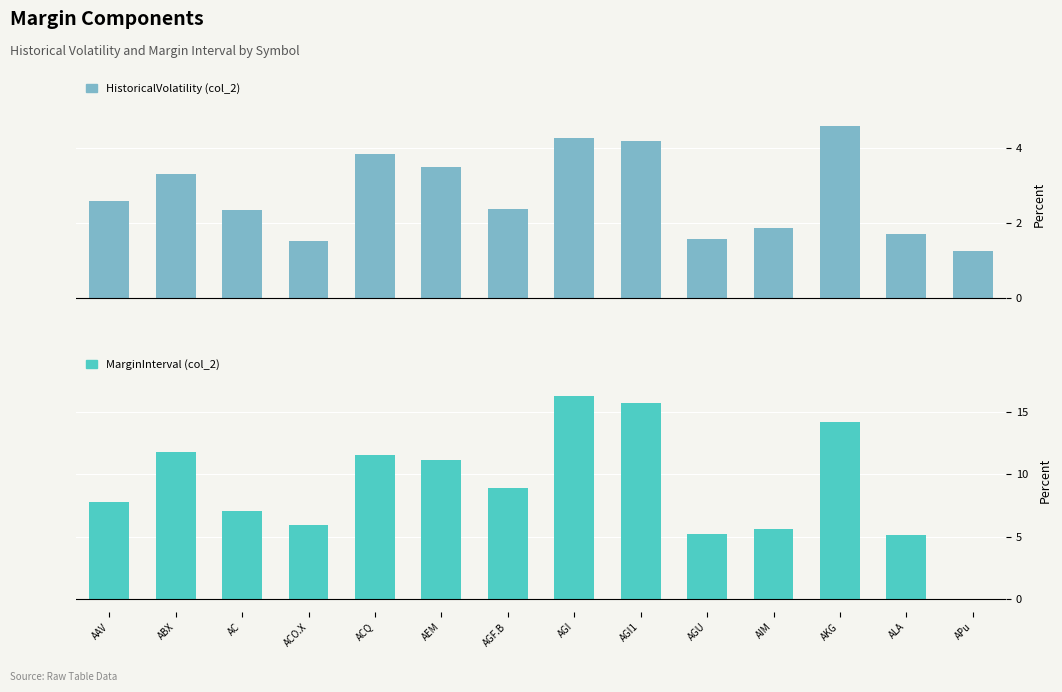

The value of MarginInterval (col_2) at AGU is 7.1. True or false?

False